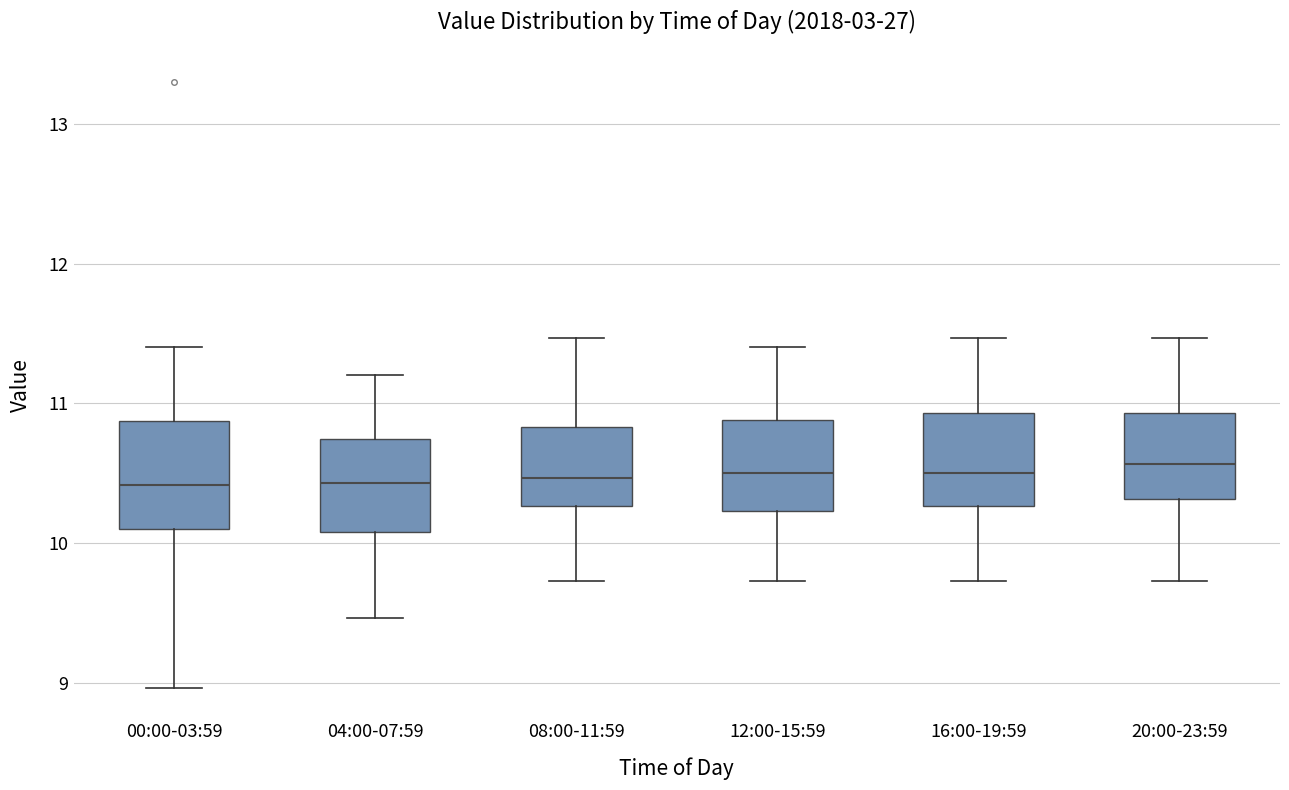

Reading left to right, read every box against the y-axis: the position of its median line, the range the box covers, and the ends of its whiskers. The values are not printed on the chart, so give them approximately, as read against the axis.

00:00-03:59: median 10.4, box 10.1 to 10.9, whiskers 9.0 to 11.4
04:00-07:59: median 10.4, box 10.1 to 10.7, whiskers 9.5 to 11.2
08:00-11:59: median 10.5, box 10.3 to 10.8, whiskers 9.7 to 11.5
12:00-15:59: median 10.5, box 10.2 to 10.9, whiskers 9.7 to 11.4
16:00-19:59: median 10.5, box 10.3 to 10.9, whiskers 9.7 to 11.5
20:00-23:59: median 10.6, box 10.3 to 10.9, whiskers 9.7 to 11.5